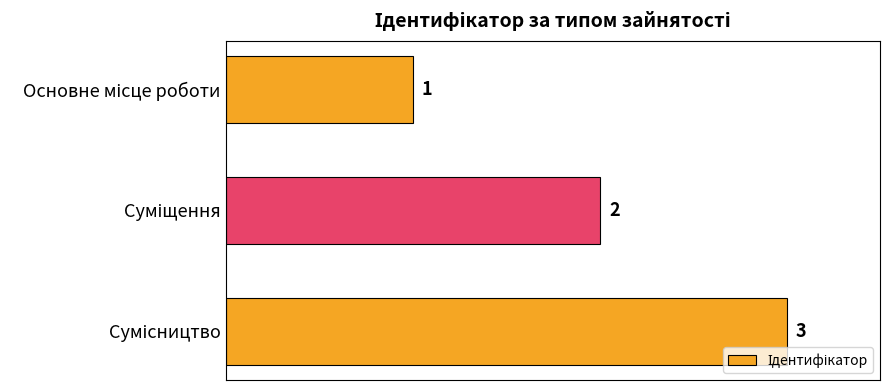

What is the greatest value displayed?

3